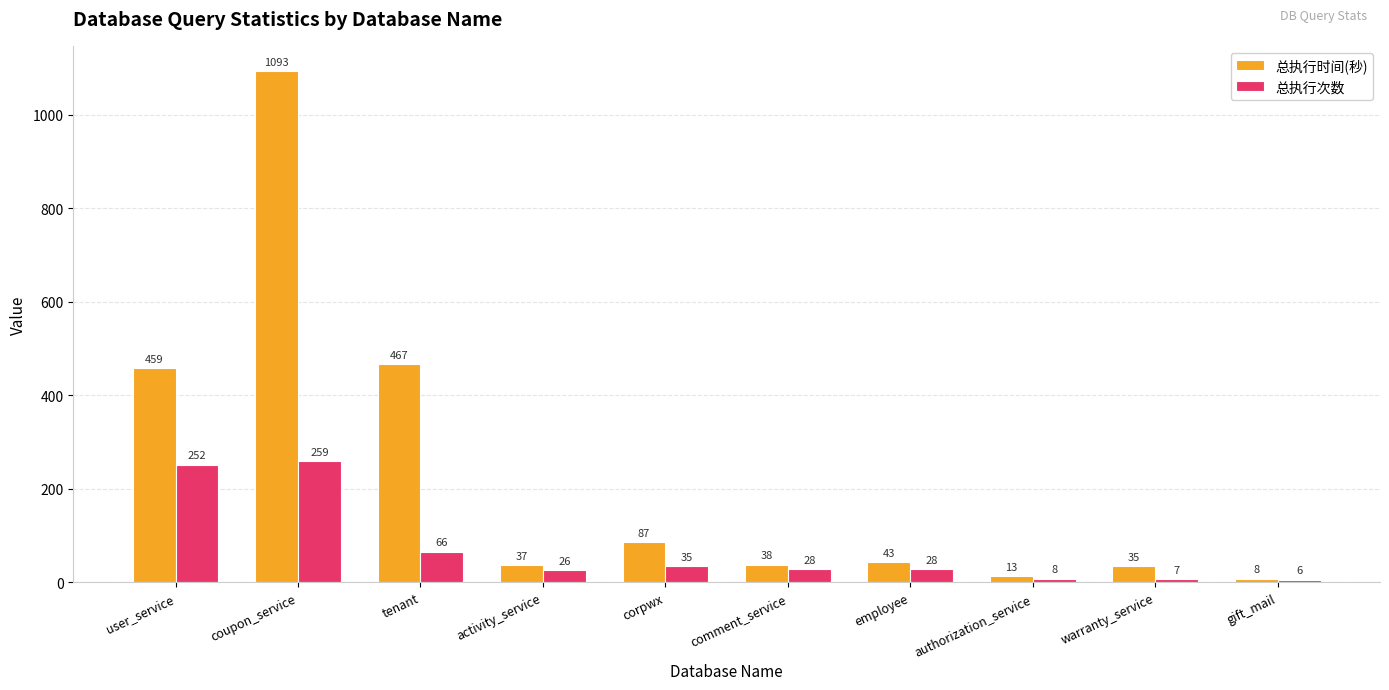

Is the value of 总执行次数 at activity_service greater than the value of 总执行时间(秒) at gift_mail?

Yes